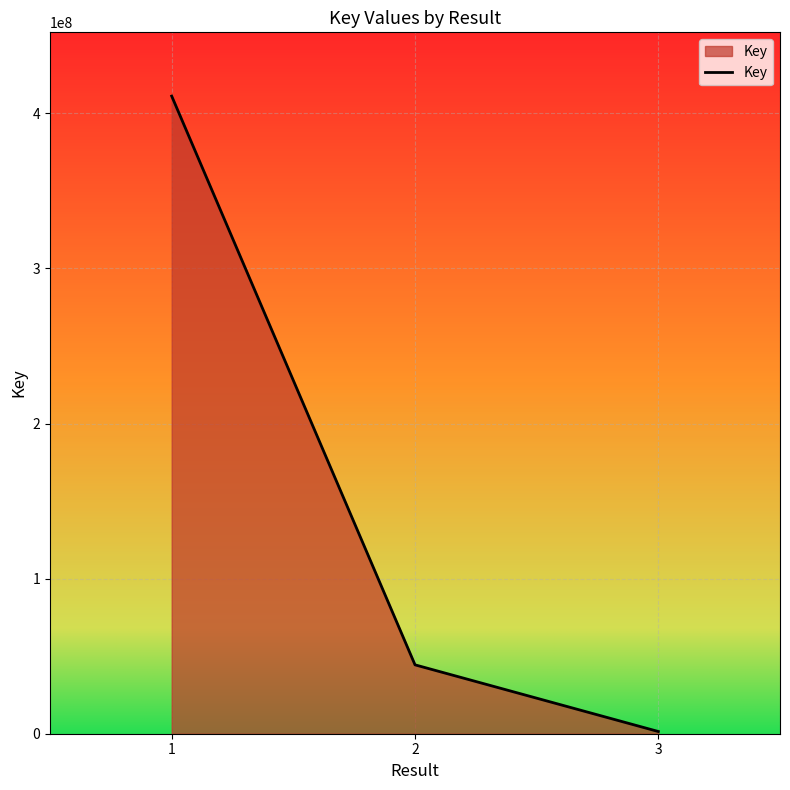

Rank the categories by value from lowest to highest.

3, 2, 1